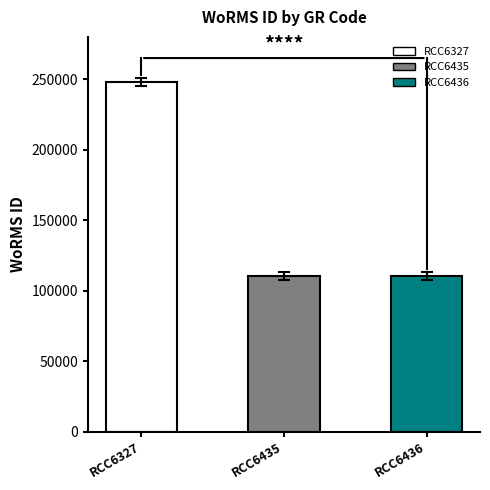

Does the chart contain any negative values?

No